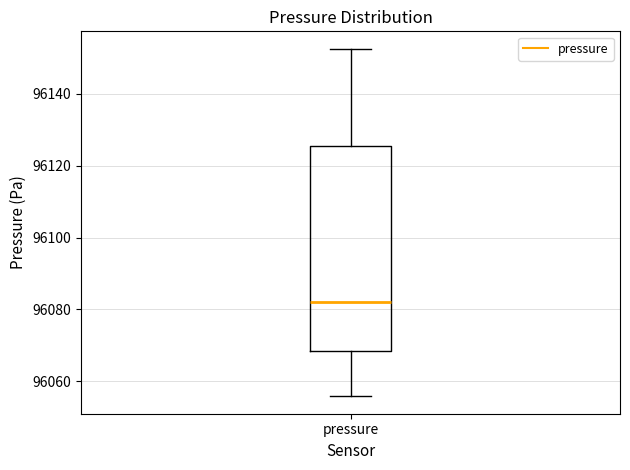

Read this box plot against the y-axis: the position of the median line, the range covered by the box, and the ends of both whiskers. The values are not printed on the chart, so give them approximately, as read against the axis.

median 96082, box 96068 to 96126, whiskers 96056 to 96152